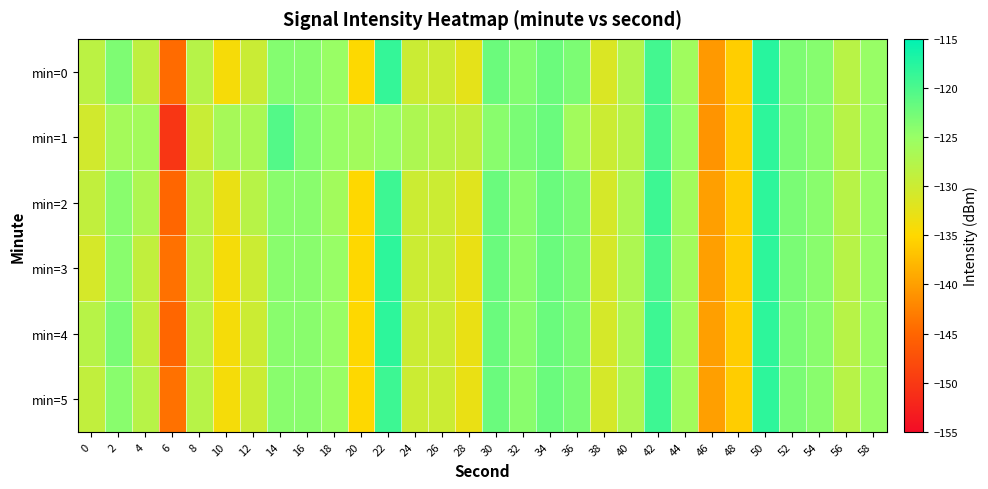

At 16, list the series in order from smallest to largest.

min=2, min=3, min=4, min=5, min=0, min=1